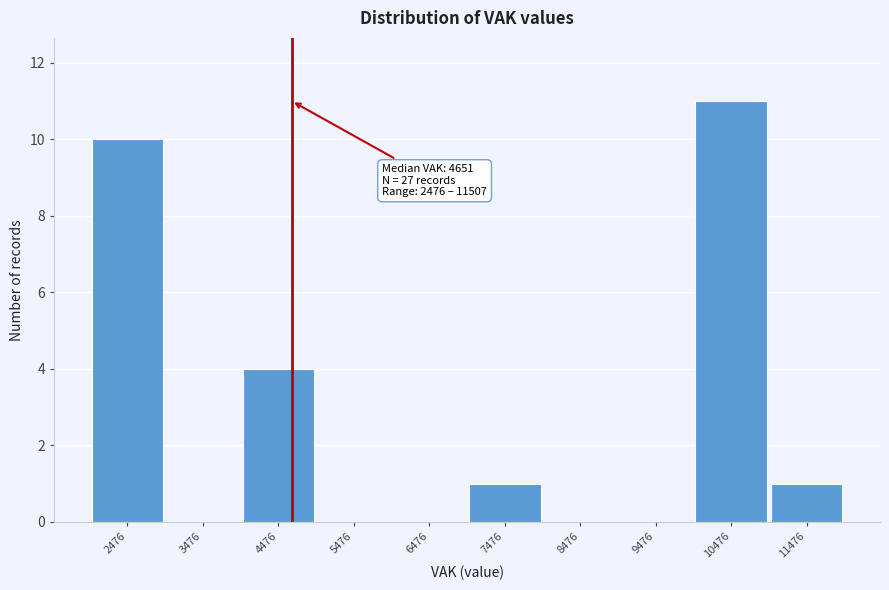

Over which range of the x-axis is the bar tallest?

10000 to 11000